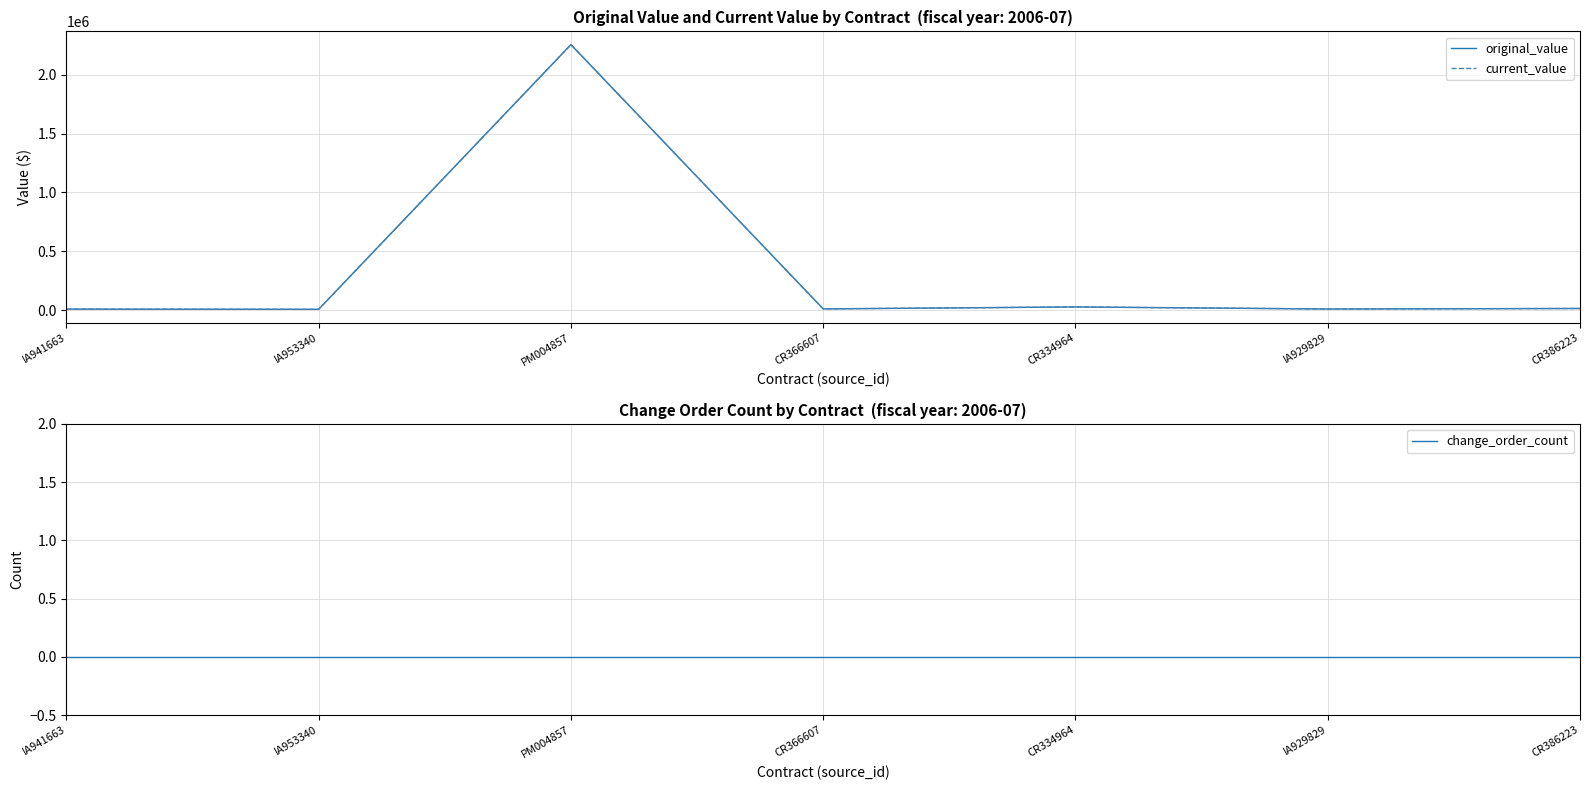

True or false: change_order_count and current_value intersect in this chart.

False